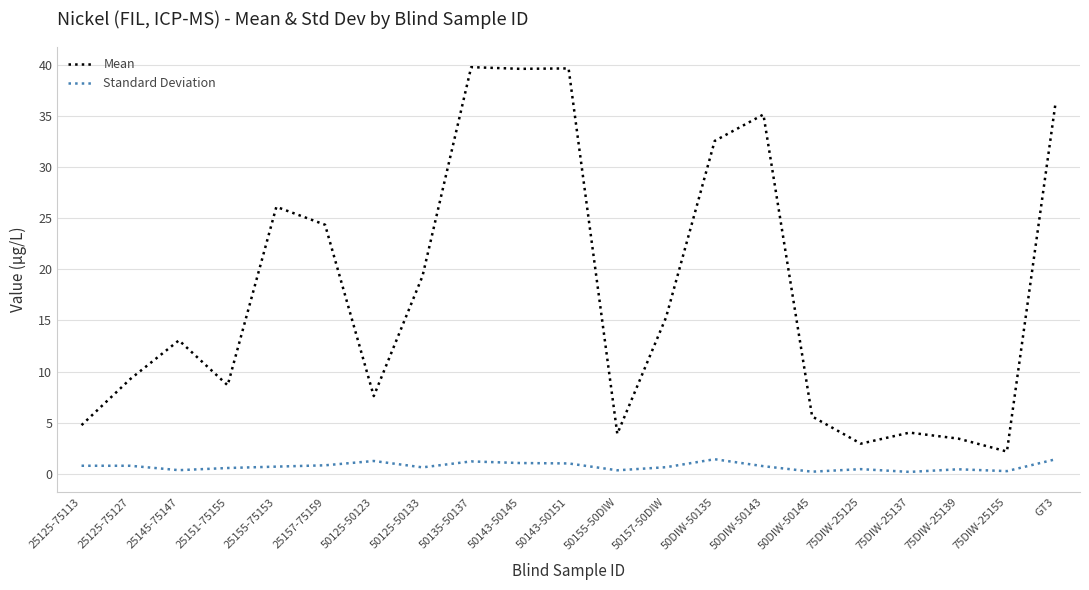

True or false: Mean has a value of 21.8 at 50DIW-50135.

False